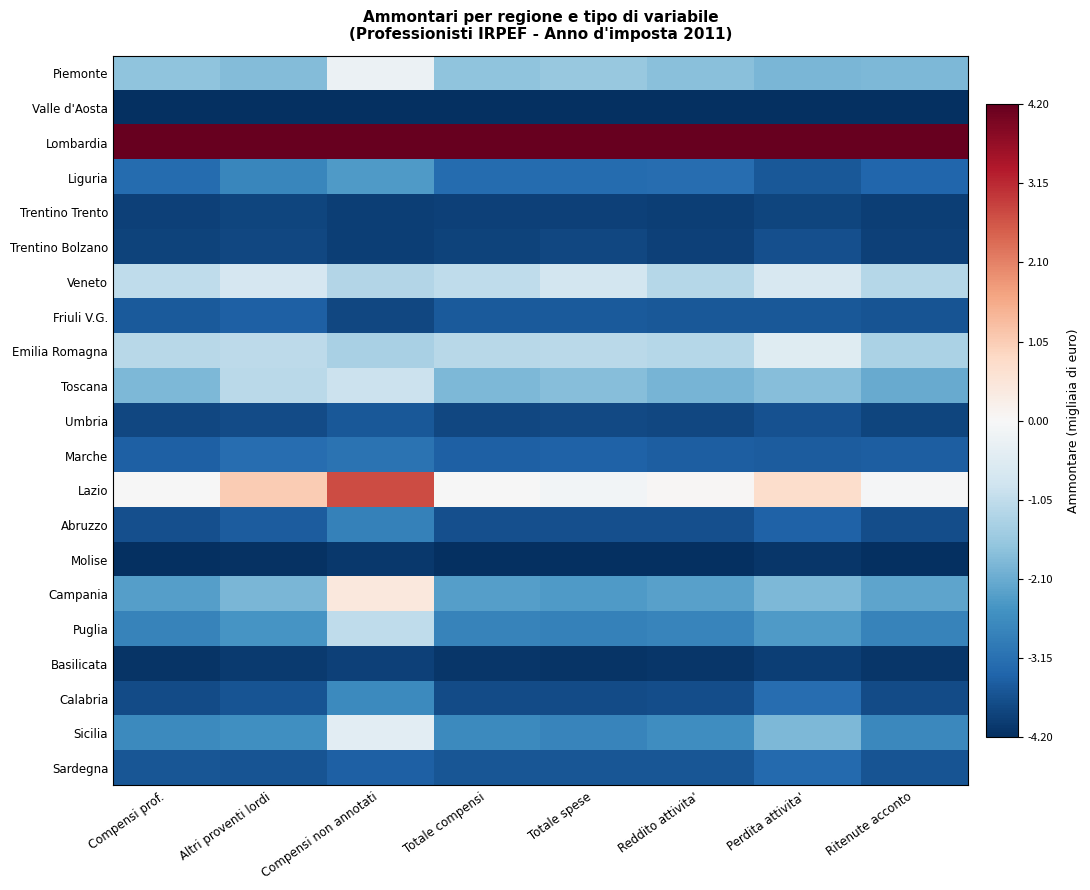

Which category has the lowest value across all series?

Compensi prof.